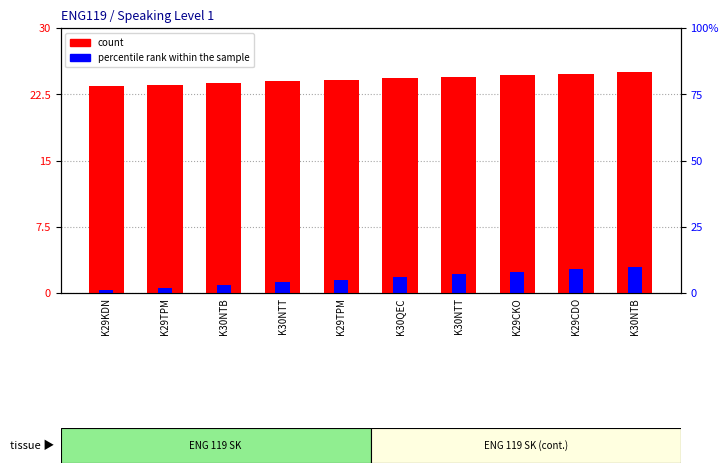

What is the average value of the count series?

24.2